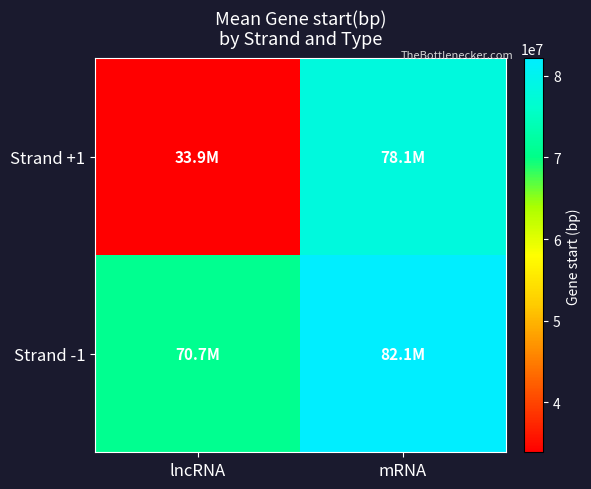

What is the spread (max minus min) of values at lncRNA?

36815200.2